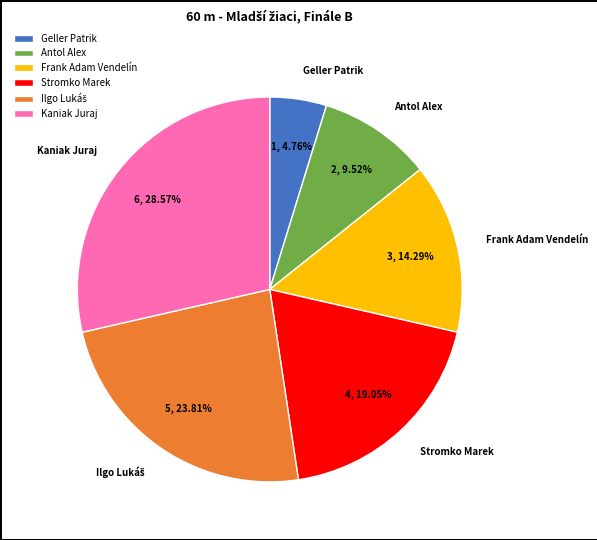

To the nearest percent, what is the difference between the largest and smallest slice percentages?

24%